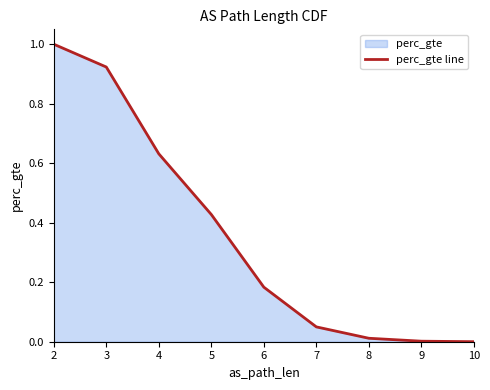

True or false: there are more than 1 points higher than both neighbors.

False